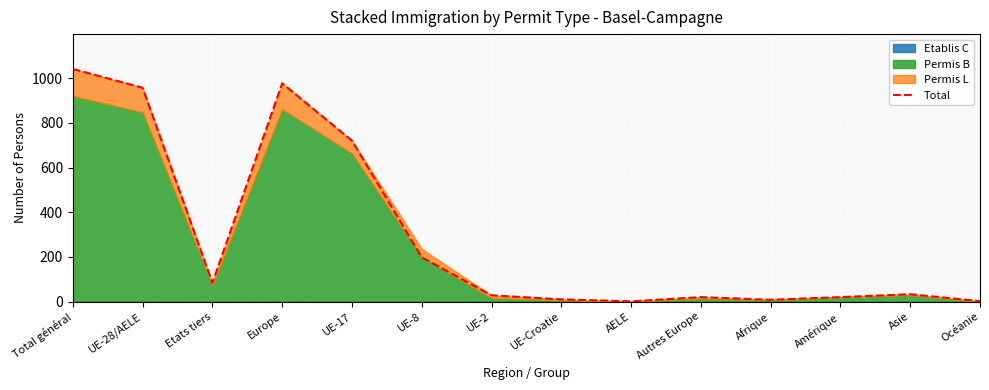

What position from the right is Total général?

14